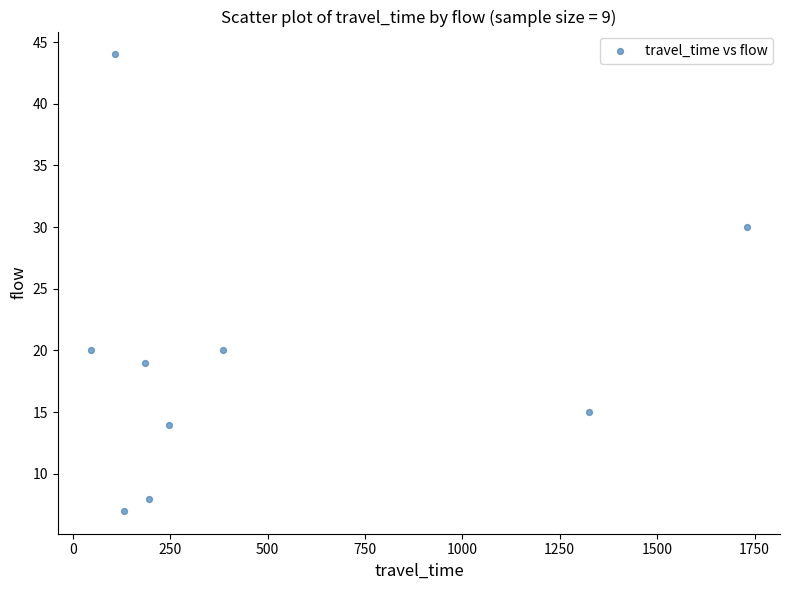

What is the range of Y values (max minus min)?

37